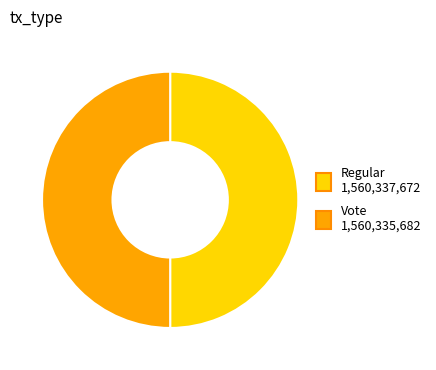

Do Regular and Vote together represent more than half of the pie?

Yes